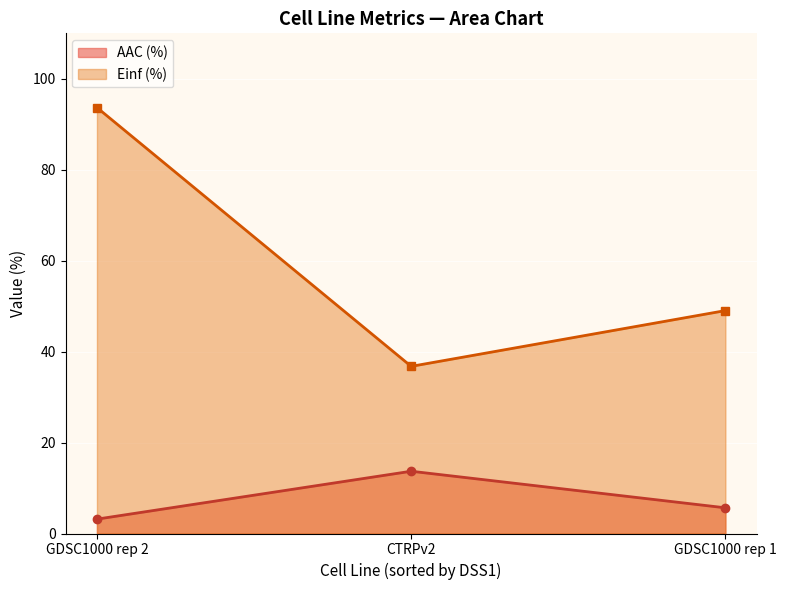

What is the total value across all series at 0.0?

96.8